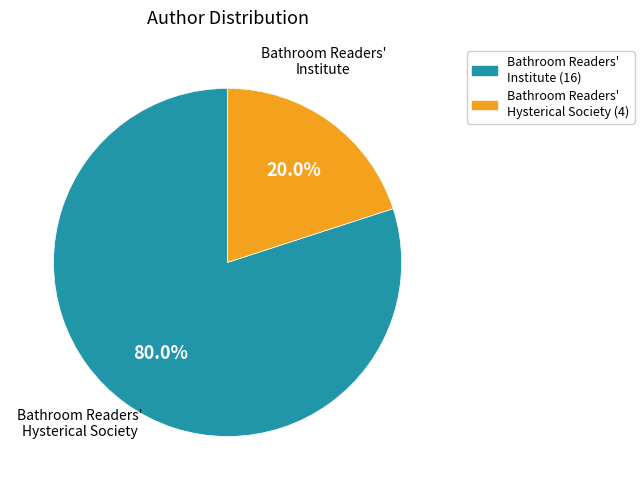

What portion of the pie excludes Bathroom Readers' Institute?

20.0%